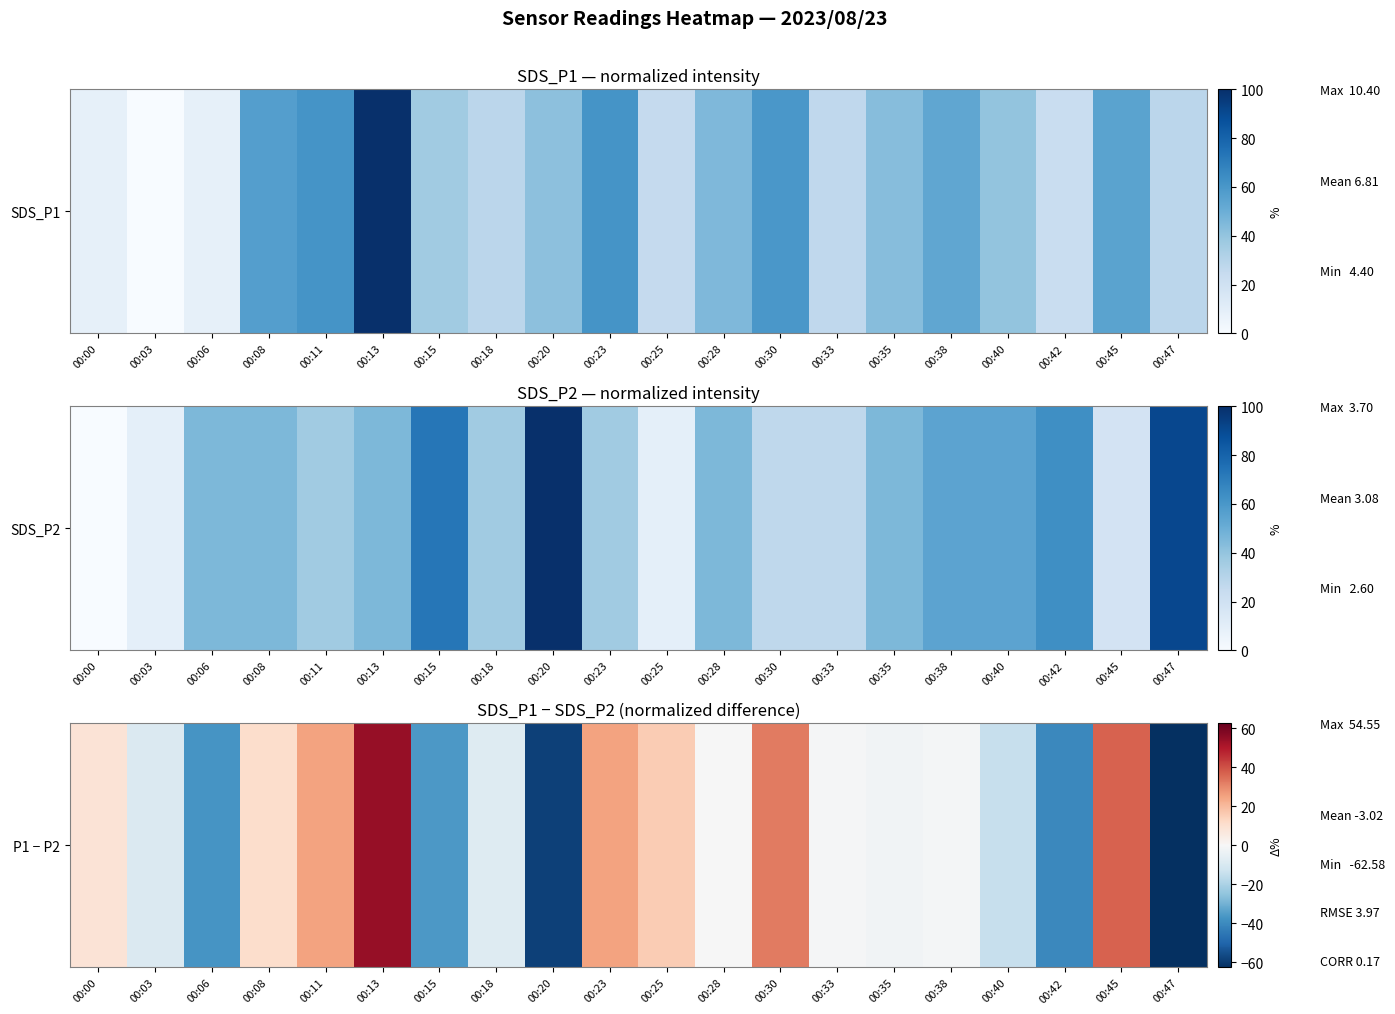

Reading left to right, what are all the values shown in this chart?

8.3	-9.1	-37.1	11.2	25.3	54.5	-36.1	-8.0	-58.3	25.3	15.9	-0.5	32.7	-0.6	-2.1	-1.2	-14.5	-40.3	36.8	-62.6